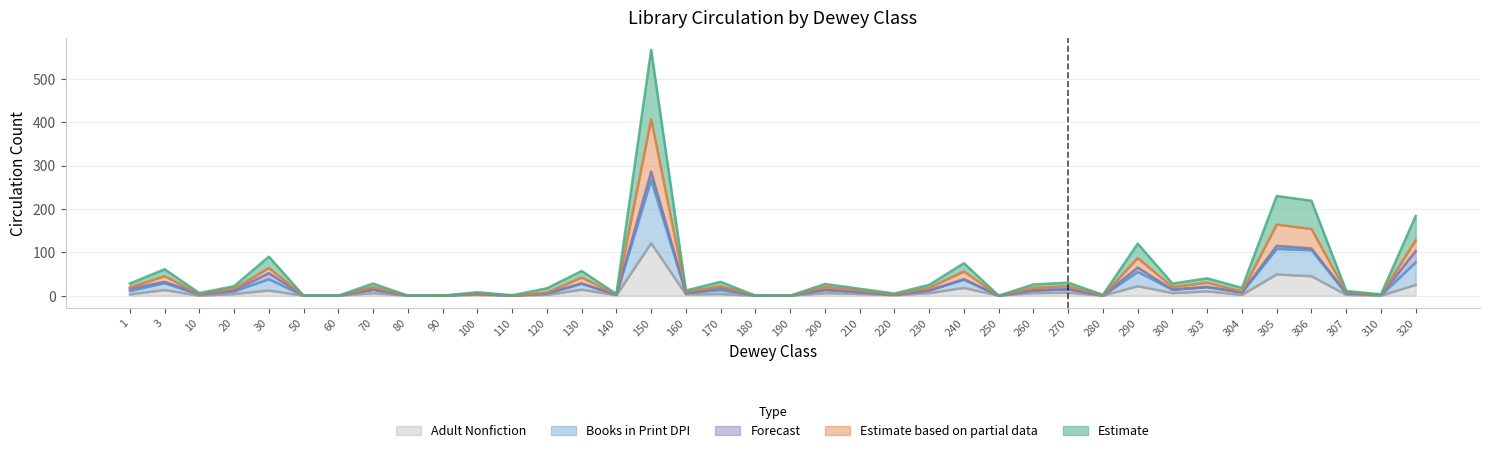

True or false: BOOKS IN PRINT - DPI Circulation and ADULT NONFICTION Circulation intersect in this chart.

False